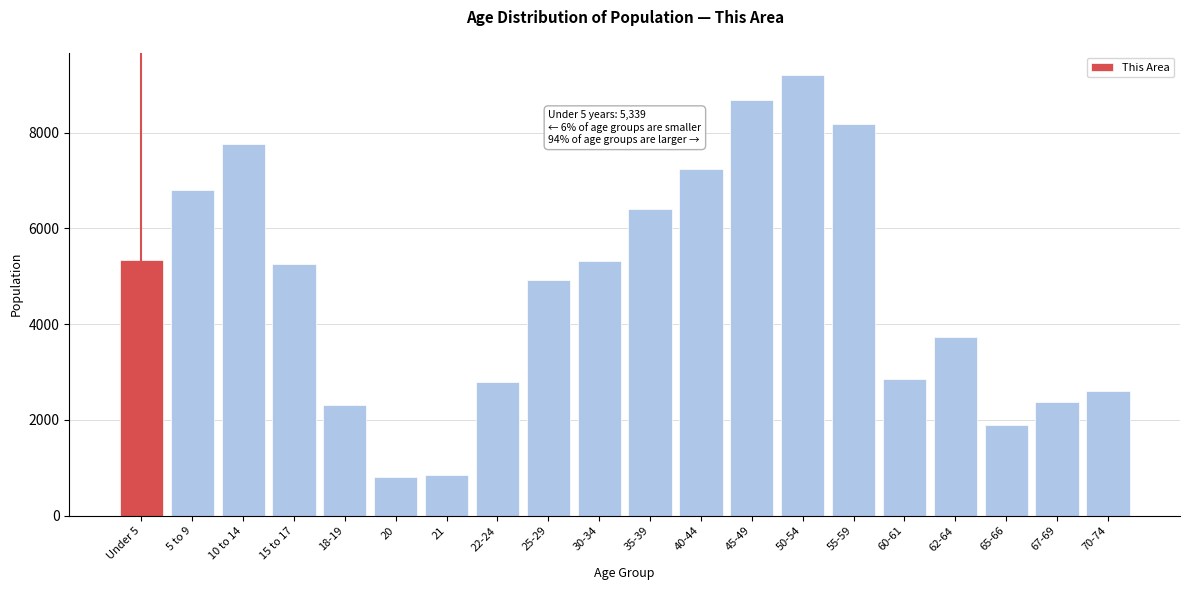

What is the difference between the values at 18-19 and 21?

1469